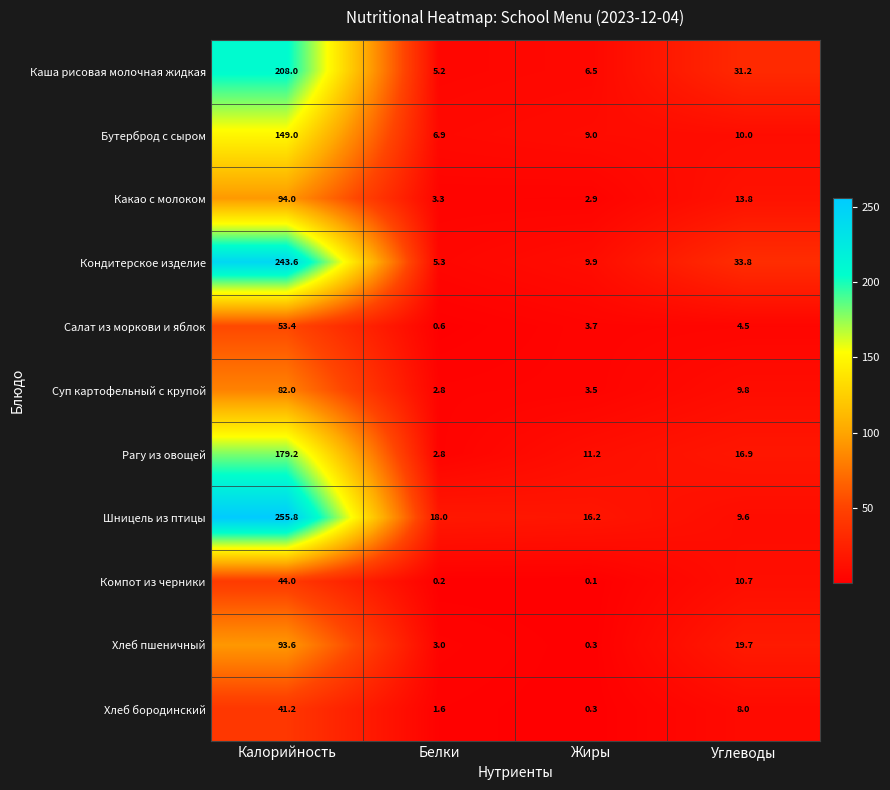

The value of Бутерброд с сыром at Углеводы is 10.0. True or false?

True